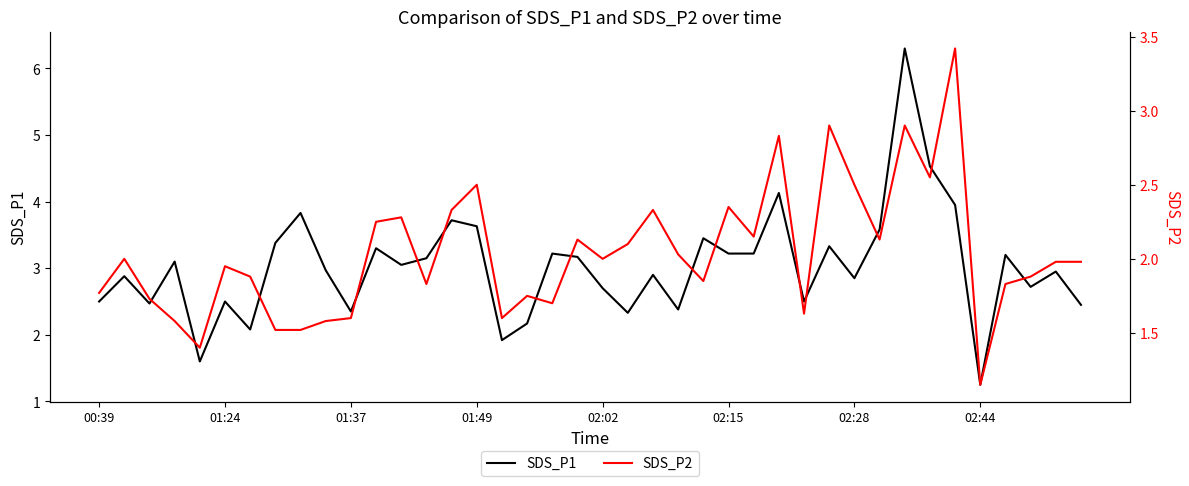

At 24, list the series in order from smallest to largest.

SDS_P2, SDS_P1